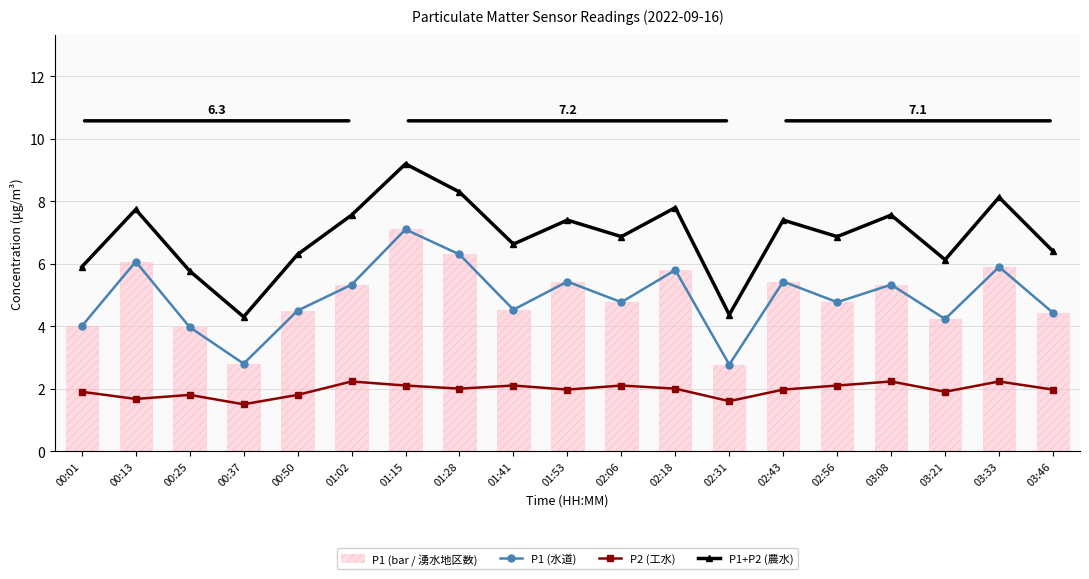

True or false: P1 (bar / 湧水地区数) has a value of 1.7 at 00:50.

False